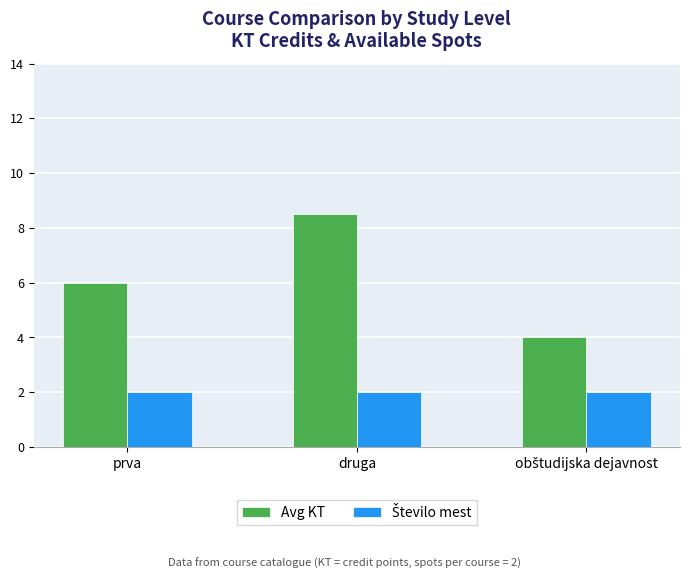

True or false: Avg KT has a value of 5.2 at druga.

False